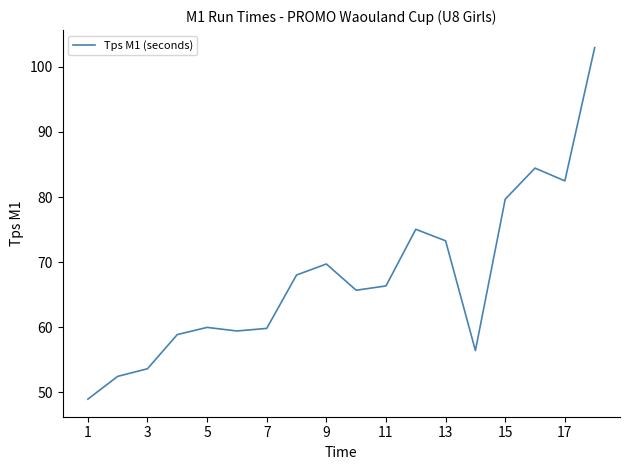

What is the greatest value displayed?

102.9